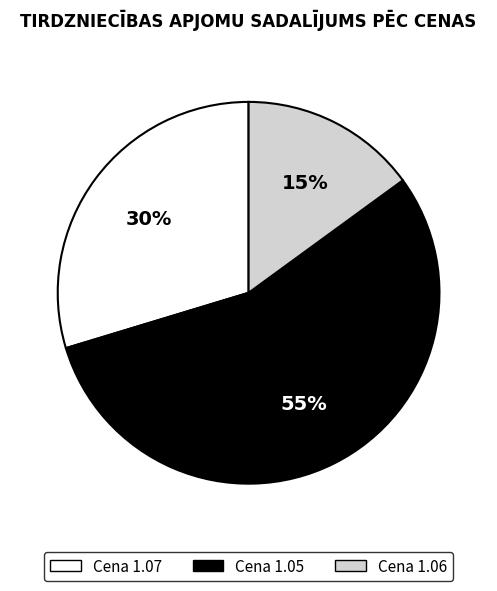

The Cena 1.06 slice represents 15% of the pie. True or false?

True